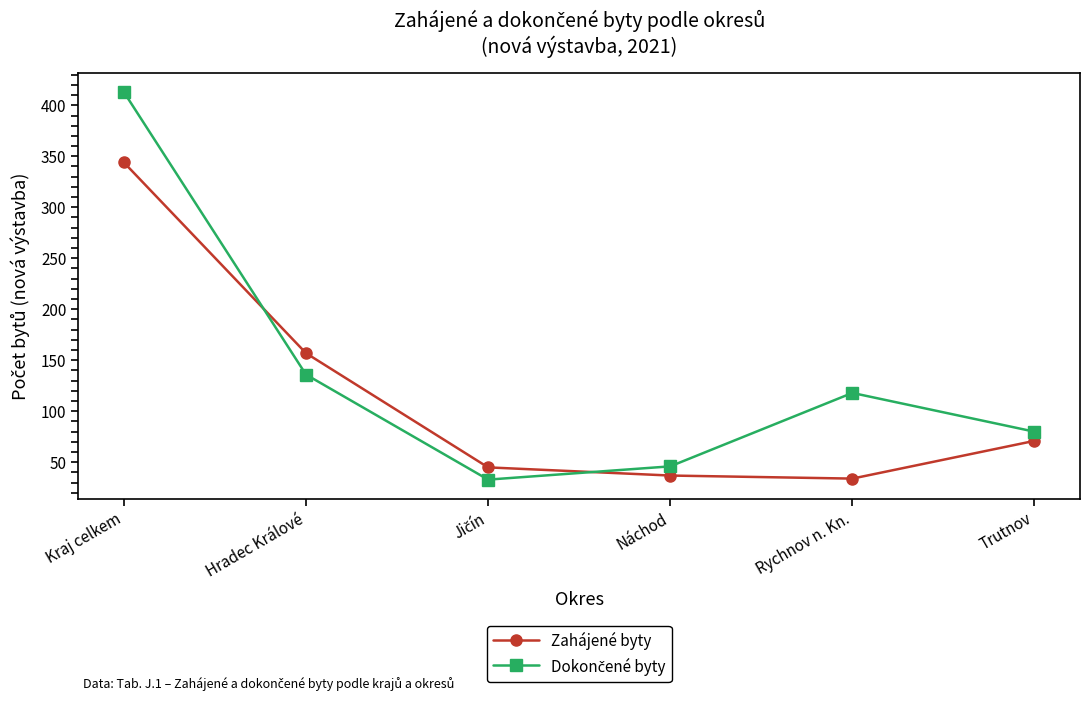

At which label does Zahájené byty first exceed 71?

Kraj celkem